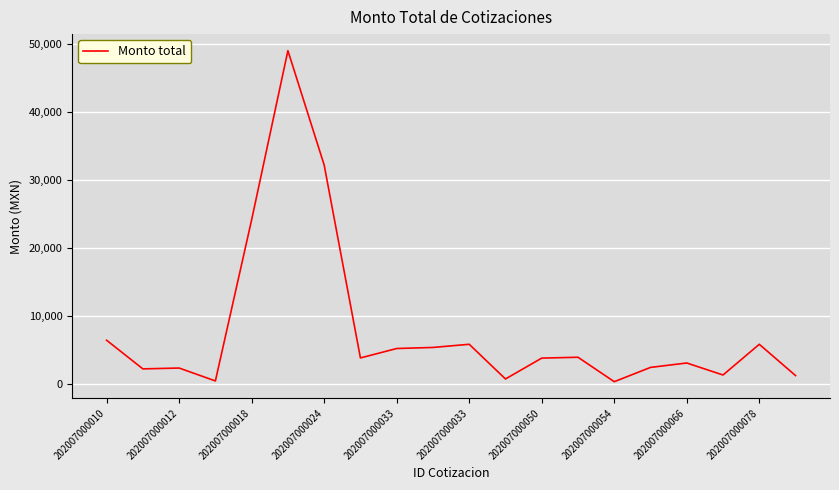

What is the difference between the maximum and minimum values?

48704.9